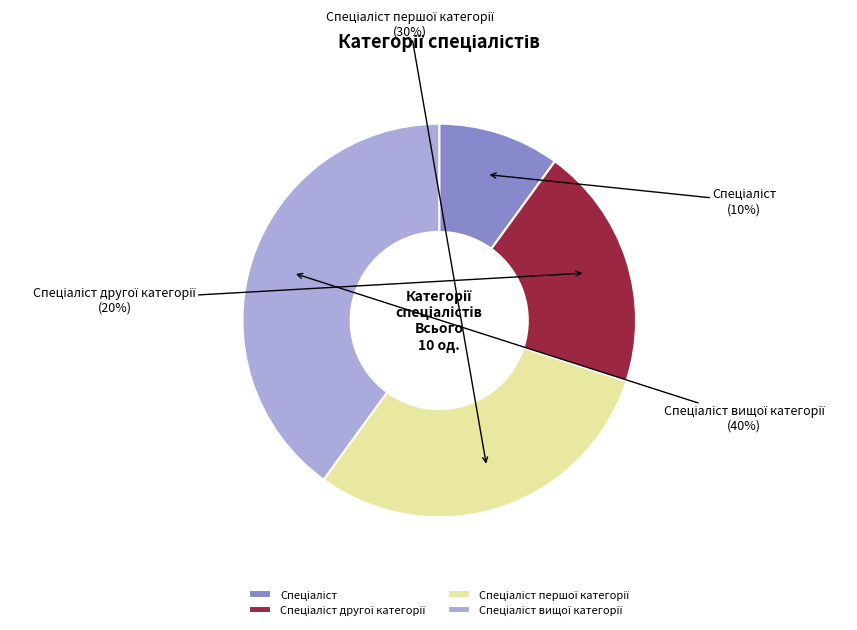

Does any single category account for the majority?

No